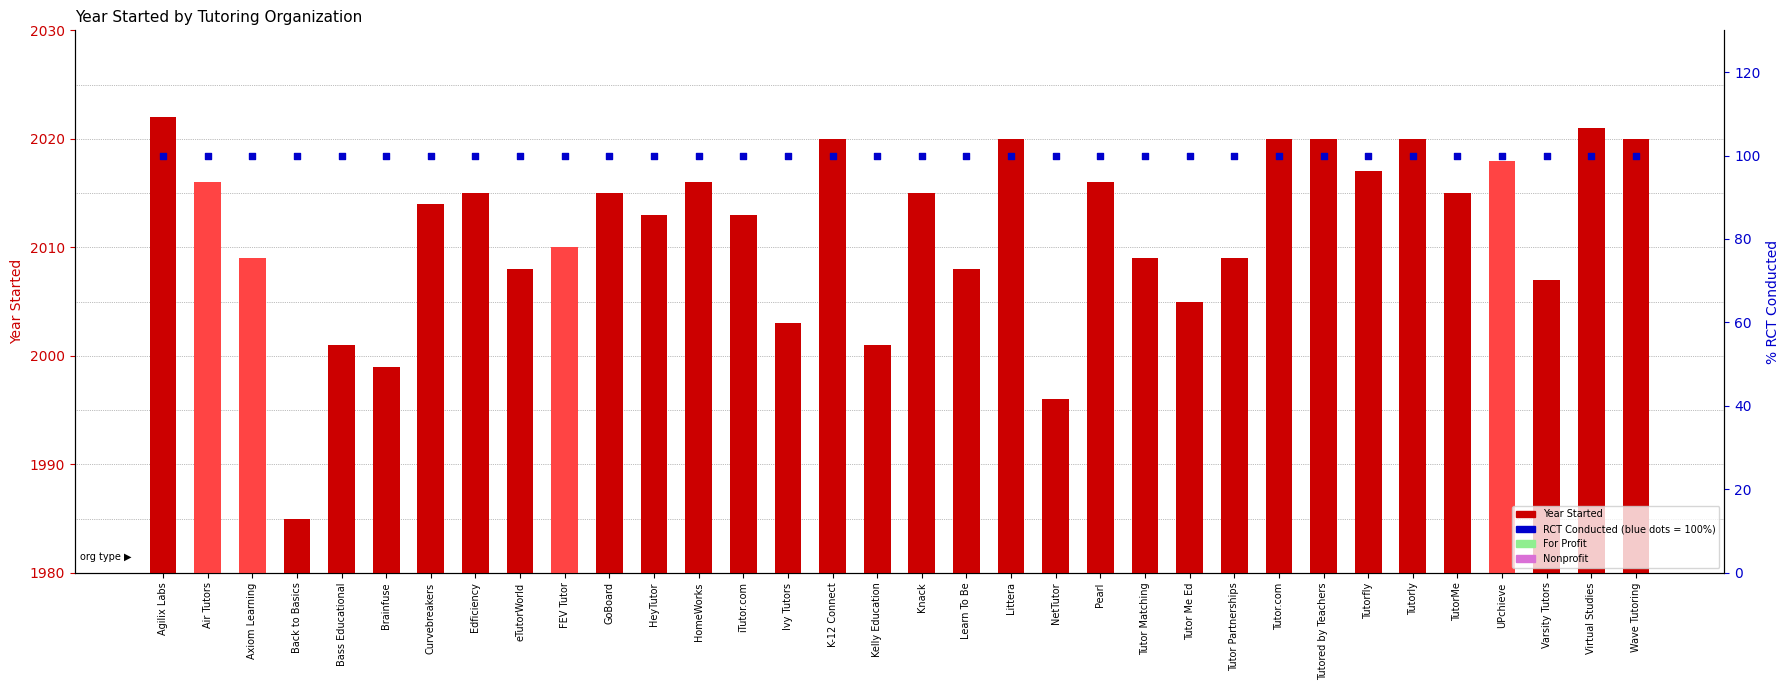

What is the total value across all series at Back to Basics?

2085